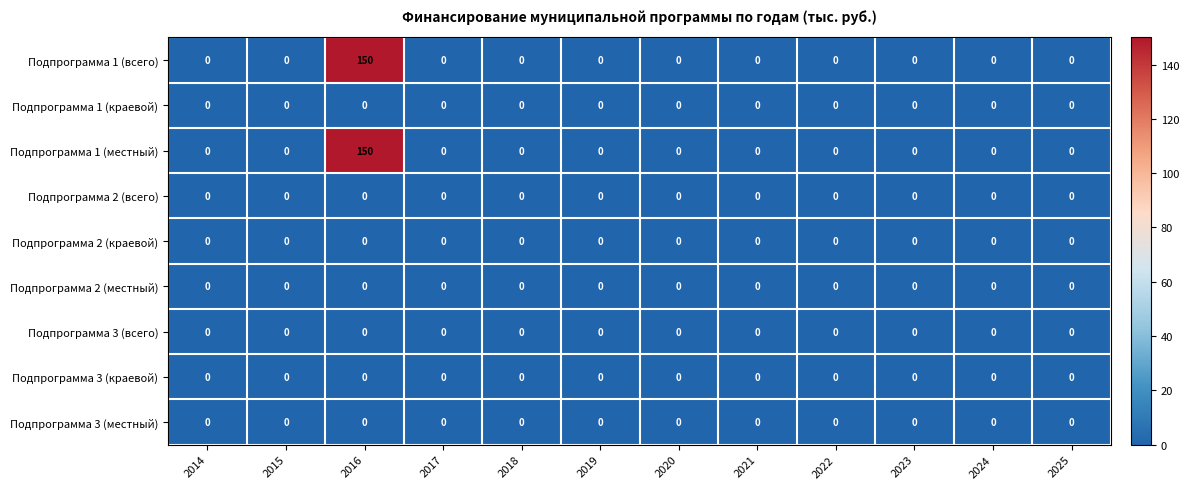

At which category is the sum across all series the highest?

2016